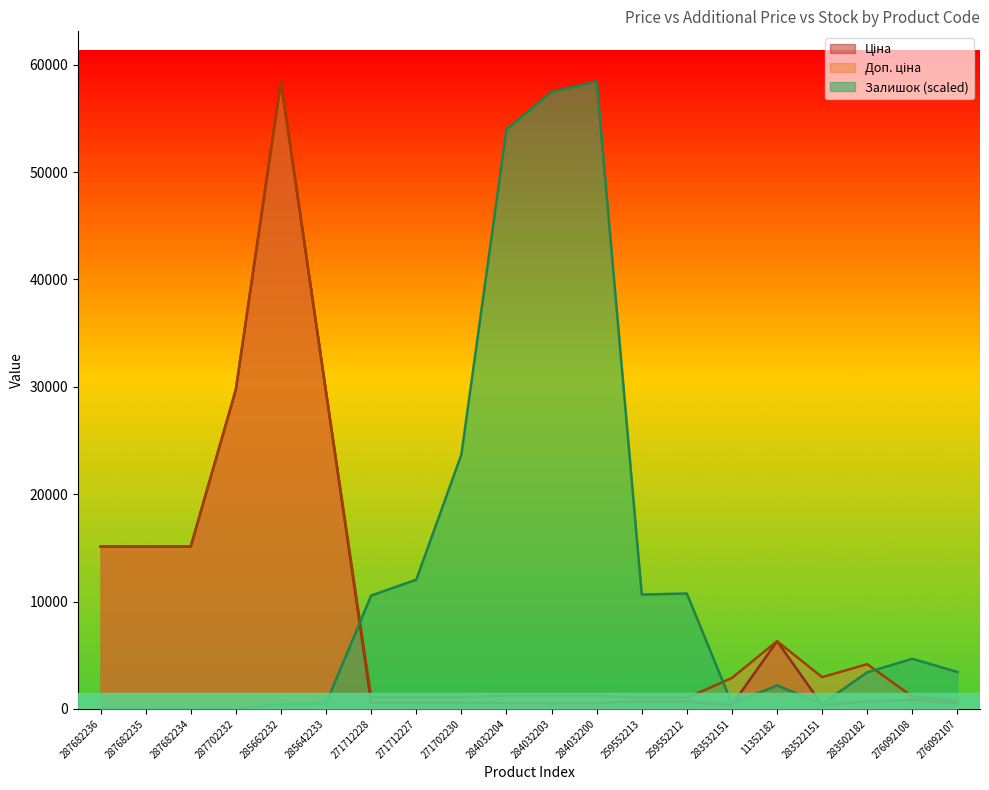

What is the sum of the Ціна values at 271712227 and 285662232?

59016.5